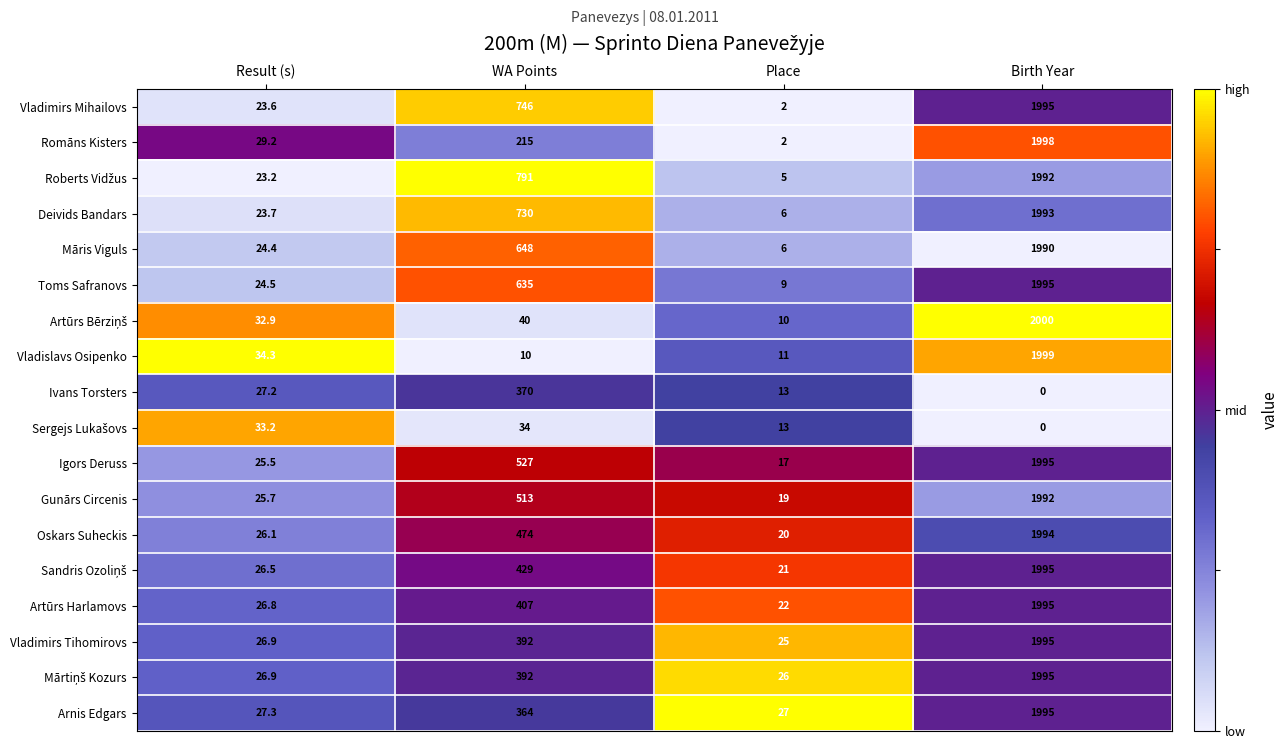

What is the spread (max minus min) of values at Result (s)?

11.1